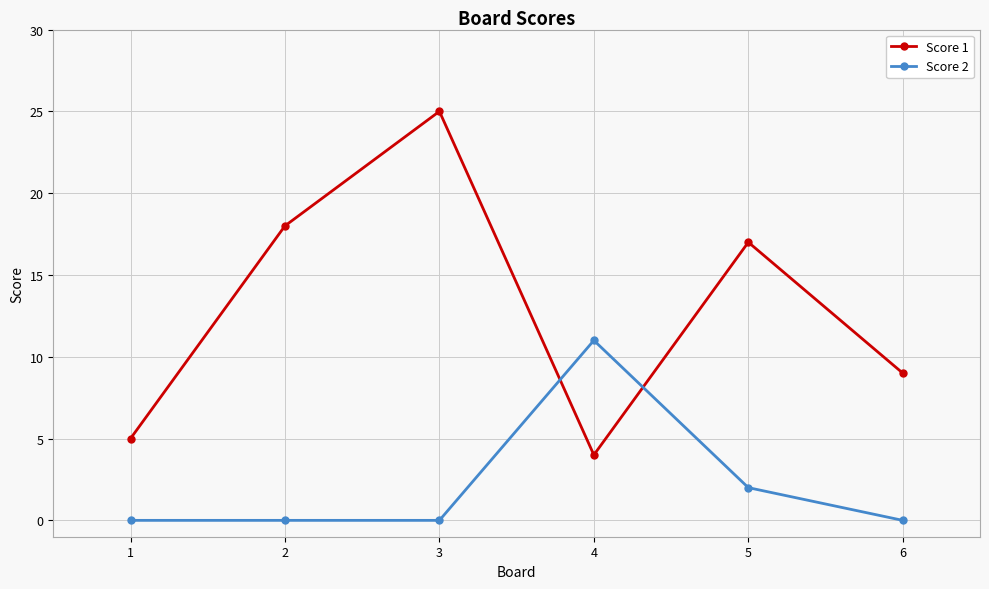

List the series in order of their overall mean, highest first.

Score 1, Score 2